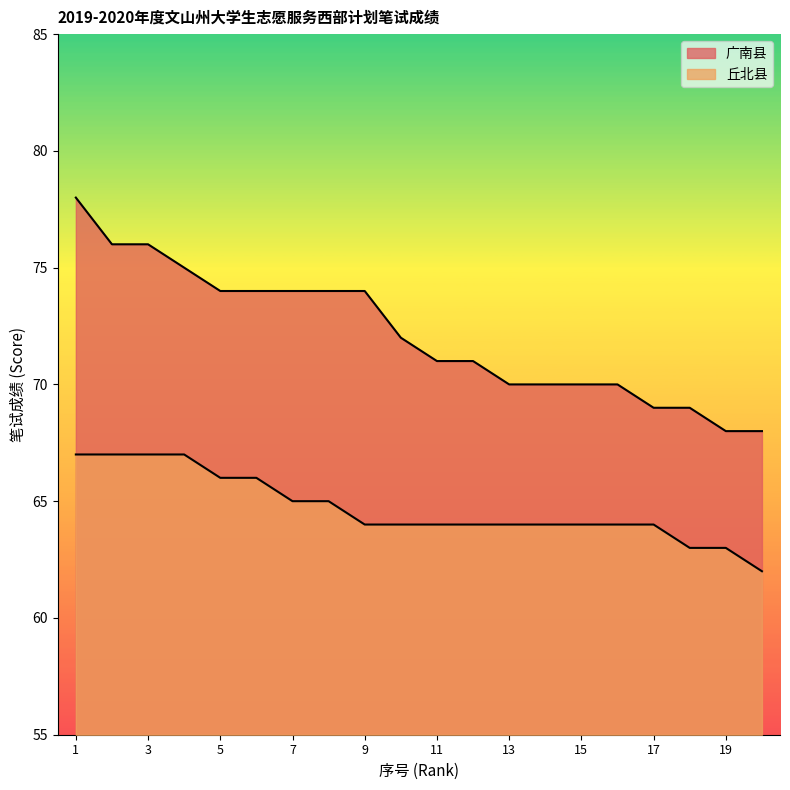

What is the sum of all 广南县 values?

1443